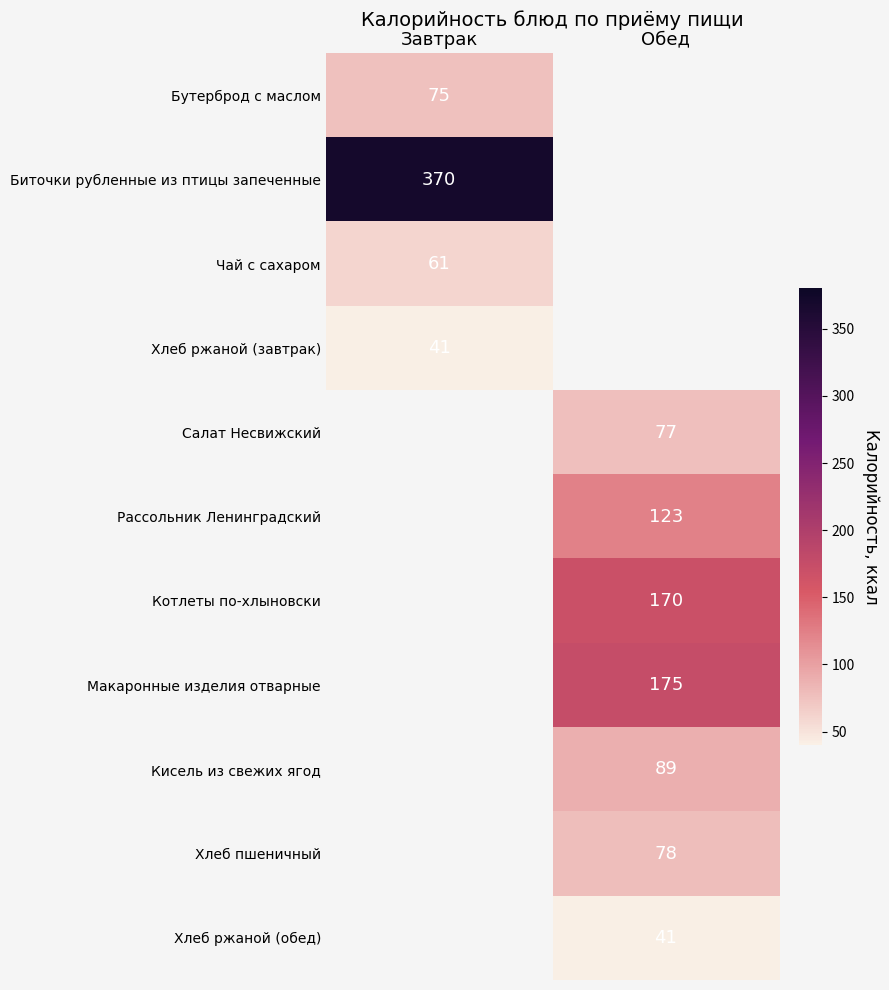

Is it true that Биточки рубленные из птицы запеченные equals 370 at Завтрак?

True